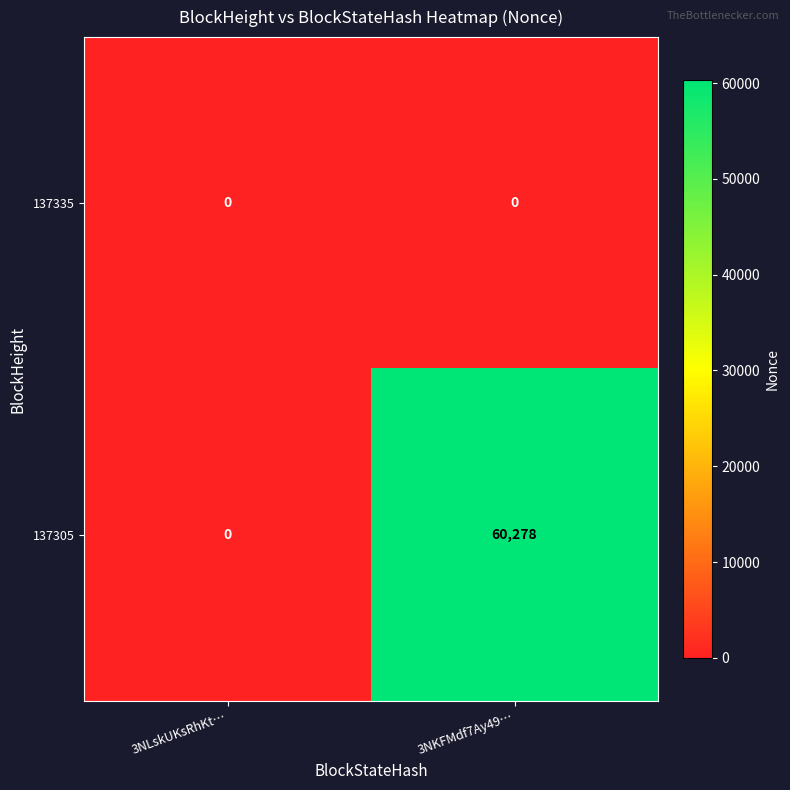

Rank the series at 3NKFMdf7Ay49… from lowest to highest value.

137335, 137305